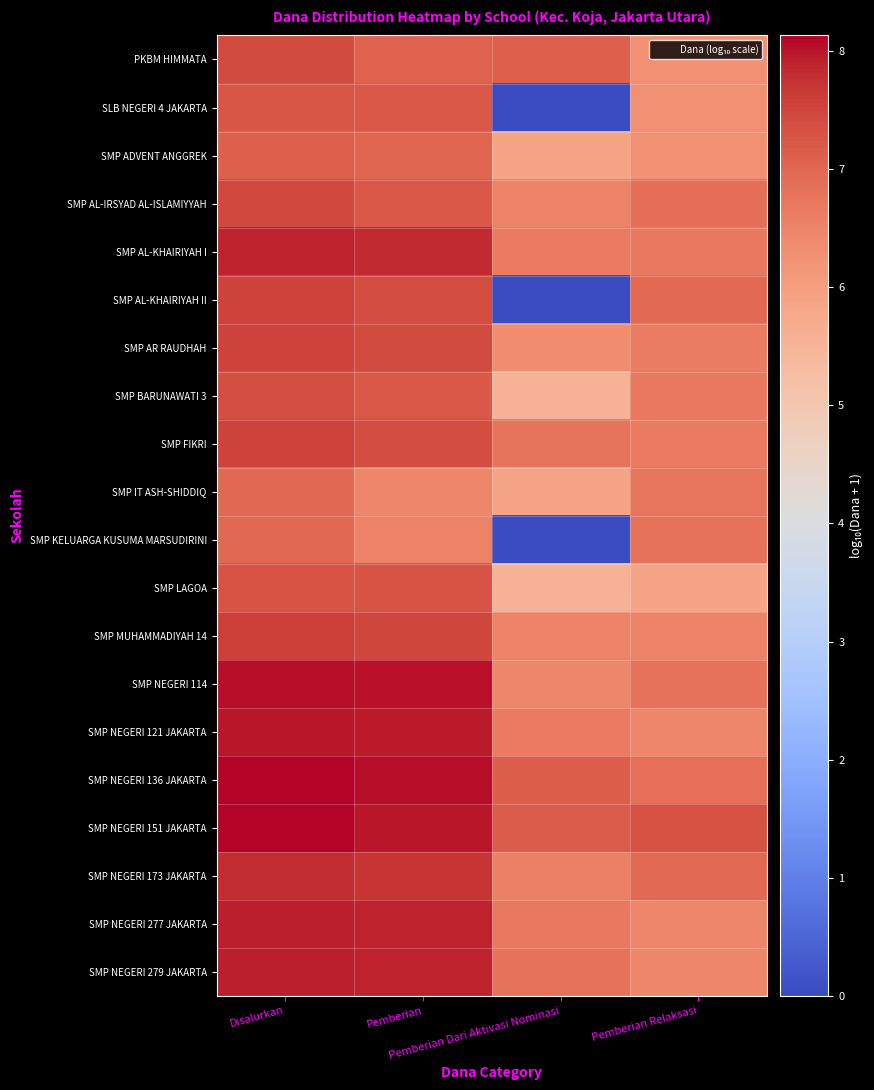

Reading right to left, extract all data points from this chart.

PKBM HIMMATA: Pemberian Relaksasi=6.3	Pemberian Dari Aktivasi Nominasi=7.1	Pemberian=7.1	Disalurkan=7.4
SLB NEGERI 4 JAKARTA: Pemberian Relaksasi=6.3	Pemberian Dari Aktivasi Nominasi=0.0	Pemberian=7.2	Disalurkan=7.3
SMP ADVENT ANGGREK: Pemberian Relaksasi=6.3	Pemberian Dari Aktivasi Nominasi=5.9	Pemberian=7.0	Disalurkan=7.1
SMP AL-IRSYAD AL-ISLAMIYYAH: Pemberian Relaksasi=6.9	Pemberian Dari Aktivasi Nominasi=6.5	Pemberian=7.2	Disalurkan=7.4
SMP AL-KHAIRIYAH I: Pemberian Relaksasi=6.7	Pemberian Dari Aktivasi Nominasi=6.7	Pemberian=7.8	Disalurkan=7.9
SMP AL-KHAIRIYAH II: Pemberian Relaksasi=6.9	Pemberian Dari Aktivasi Nominasi=0.0	Pemberian=7.4	Disalurkan=7.5
SMP AR RAUDHAH: Pemberian Relaksasi=6.6	Pemberian Dari Aktivasi Nominasi=6.4	Pemberian=7.4	Disalurkan=7.5
SMP BARUNAWATI 3: Pemberian Relaksasi=6.7	Pemberian Dari Aktivasi Nominasi=5.6	Pemberian=7.2	Disalurkan=7.4
SMP FIKRI: Pemberian Relaksasi=6.7	Pemberian Dari Aktivasi Nominasi=6.8	Pemberian=7.4	Disalurkan=7.5
SMP IT ASH-SHIDDIQ: Pemberian Relaksasi=6.8	Pemberian Dari Aktivasi Nominasi=5.9	Pemberian=6.5	Disalurkan=7.0
SMP KELUARGA KUSUMA MARSUDIRINI: Pemberian Relaksasi=6.8	Pemberian Dari Aktivasi Nominasi=0.0	Pemberian=6.5	Disalurkan=7.0
SMP LAGOA: Pemberian Relaksasi=5.9	Pemberian Dari Aktivasi Nominasi=5.6	Pemberian=7.3	Disalurkan=7.3
SMP MUHAMMADIYAH 14: Pemberian Relaksasi=6.5	Pemberian Dari Aktivasi Nominasi=6.5	Pemberian=7.5	Disalurkan=7.6
SMP NEGERI 114: Pemberian Relaksasi=6.8	Pemberian Dari Aktivasi Nominasi=6.5	Pemberian=8.0	Disalurkan=8.0
SMP NEGERI 121 JAKARTA: Pemberian Relaksasi=6.4	Pemberian Dari Aktivasi Nominasi=6.7	Pemberian=7.9	Disalurkan=8.0
SMP NEGERI 136 JAKARTA: Pemberian Relaksasi=6.9	Pemberian Dari Aktivasi Nominasi=7.1	Pemberian=8.1	Disalurkan=8.1
SMP NEGERI 151 JAKARTA: Pemberian Relaksasi=7.3	Pemberian Dari Aktivasi Nominasi=7.2	Pemberian=8.0	Disalurkan=8.1
SMP NEGERI 173 JAKARTA: Pemberian Relaksasi=6.9	Pemberian Dari Aktivasi Nominasi=6.6	Pemberian=7.7	Disalurkan=7.8
SMP NEGERI 277 JAKARTA: Pemberian Relaksasi=6.4	Pemberian Dari Aktivasi Nominasi=6.7	Pemberian=7.9	Disalurkan=7.9
SMP NEGERI 279 JAKARTA: Pemberian Relaksasi=6.5	Pemberian Dari Aktivasi Nominasi=6.8	Pemberian=7.9	Disalurkan=7.9